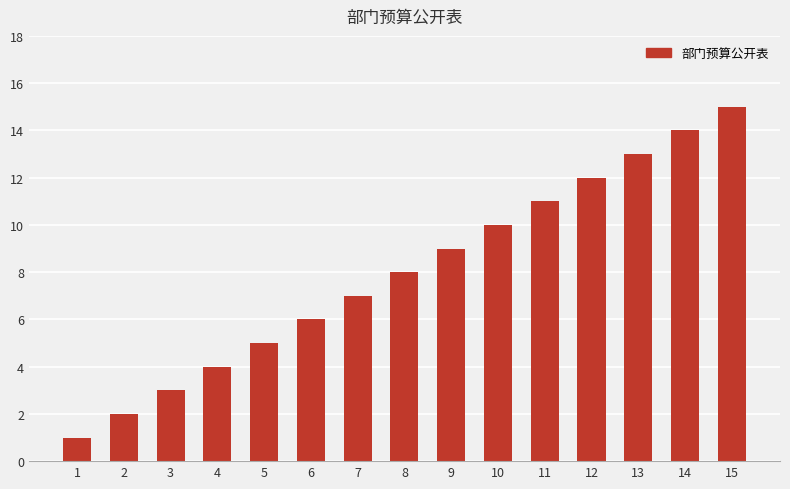

Reading right to left, what are all the values shown in this chart?

15	14	13	12	11	10	9	8	7	6	5	4	3	2	1